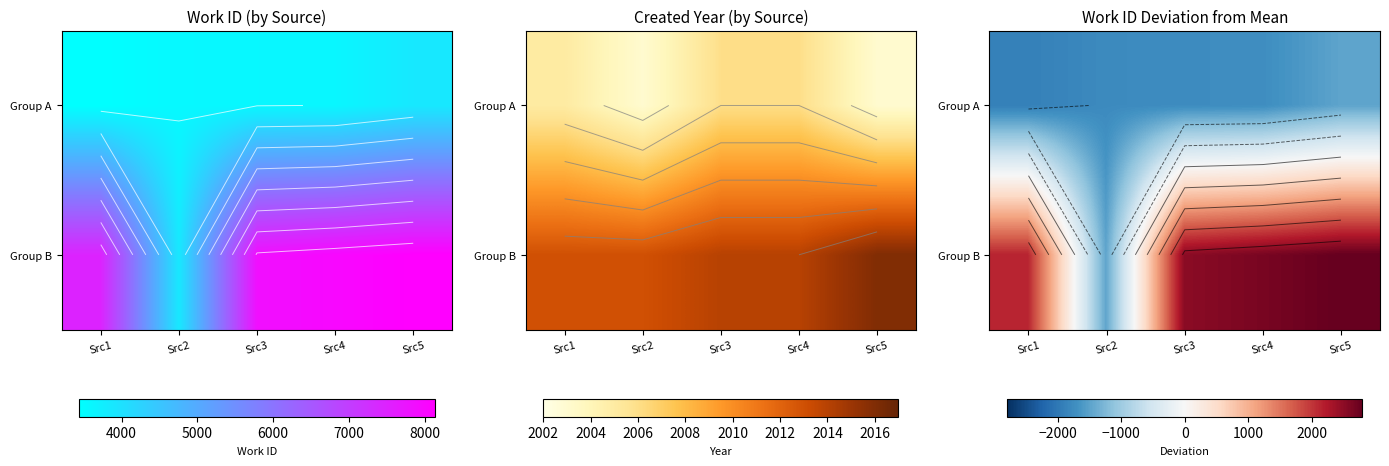

Which label corresponds to the largest value in the chart?

Src5